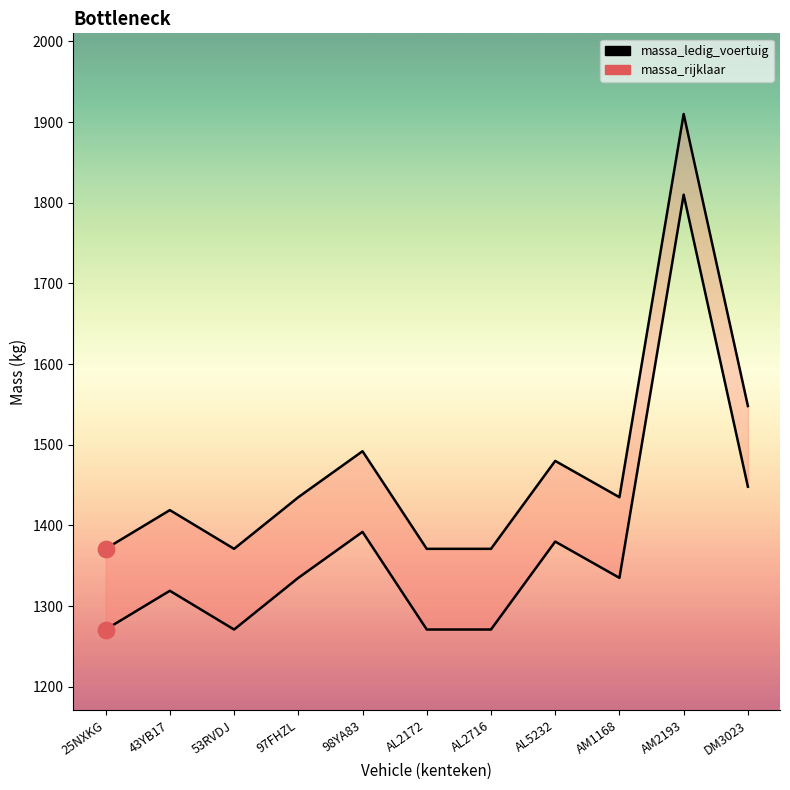

Is the value of massa_ledig_voertuig at AL5232 greater than the value of massa_rijklaar at AL2716?

Yes